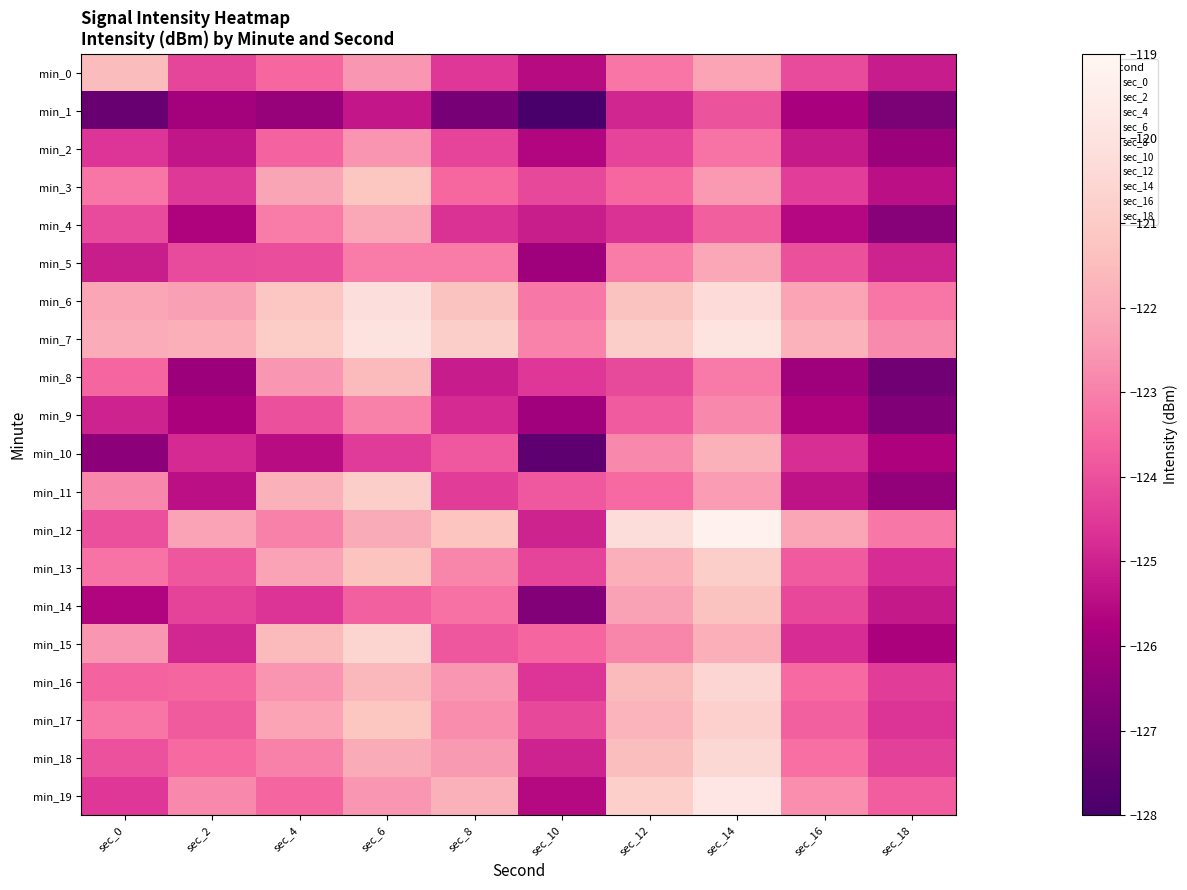

Reading left to right, list all the values displayed in this chart.

min_0: sec_0=-121.5	sec_2=-124.2	sec_4=-123.5	sec_6=-122.5	sec_8=-124.5	sec_10=-125.5	sec_12=-123.2	sec_14=-122.2	sec_16=-124.1	sec_18=-125.1
min_1: sec_0=-127.2	sec_2=-125.9	sec_4=-126.2	sec_6=-125.2	sec_8=-126.9	sec_10=-128.2	sec_12=-124.9	sec_14=-123.9	sec_16=-125.8	sec_18=-126.8
min_2: sec_0=-124.6	sec_2=-125.3	sec_4=-123.6	sec_6=-122.6	sec_8=-124.3	sec_10=-125.6	sec_12=-124.3	sec_14=-123.3	sec_16=-125.2	sec_18=-126.2
min_3: sec_0=-123.2	sec_2=-124.5	sec_4=-122.2	sec_6=-121.2	sec_8=-123.5	sec_10=-124.2	sec_12=-123.5	sec_14=-122.5	sec_16=-124.4	sec_18=-125.4
min_4: sec_0=-124.1	sec_2=-125.7	sec_4=-123.1	sec_6=-122.1	sec_8=-124.7	sec_10=-125.1	sec_12=-124.7	sec_14=-123.7	sec_16=-125.6	sec_18=-126.6
min_5: sec_0=-125.1	sec_2=-124.1	sec_4=-124.1	sec_6=-123.1	sec_8=-123.1	sec_10=-126.1	sec_12=-123.1	sec_14=-122.1	sec_16=-124.0	sec_18=-125.0
min_6: sec_0=-122.2	sec_2=-122.3	sec_4=-121.2	sec_6=-120.2	sec_8=-121.3	sec_10=-123.2	sec_12=-121.3	sec_14=-120.3	sec_16=-122.2	sec_18=-123.2
min_7: sec_0=-122.0	sec_2=-121.9	sec_4=-121.0	sec_6=-120.0	sec_8=-120.9	sec_10=-123.0	sec_12=-120.9	sec_14=-119.9	sec_16=-121.8	sec_18=-122.8
min_8: sec_0=-123.5	sec_2=-126.1	sec_4=-122.5	sec_6=-121.5	sec_8=-125.1	sec_10=-124.5	sec_12=-124.1	sec_14=-123.1	sec_16=-126.0	sec_18=-127.0
min_9: sec_0=-125.0	sec_2=-125.8	sec_4=-124.0	sec_6=-123.0	sec_8=-124.8	sec_10=-126.0	sec_12=-123.8	sec_14=-122.8	sec_16=-125.7	sec_18=-126.7
min_10: sec_0=-126.5	sec_2=-124.8	sec_4=-125.5	sec_6=-124.5	sec_8=-123.8	sec_10=-127.5	sec_12=-122.8	sec_14=-121.8	sec_16=-124.7	sec_18=-125.7
min_11: sec_0=-122.8	sec_2=-125.4	sec_4=-121.8	sec_6=-120.8	sec_8=-124.4	sec_10=-123.8	sec_12=-123.4	sec_14=-122.4	sec_16=-125.3	sec_18=-126.3
min_12: sec_0=-124.0	sec_2=-122.2	sec_4=-123.0	sec_6=-122.0	sec_8=-121.2	sec_10=-125.0	sec_12=-120.2	sec_14=-119.2	sec_16=-122.1	sec_18=-123.1
min_13: sec_0=-123.3	sec_2=-123.9	sec_4=-122.3	sec_6=-121.3	sec_8=-122.9	sec_10=-124.3	sec_12=-121.9	sec_14=-120.9	sec_16=-123.8	sec_18=-124.8
min_14: sec_0=-125.6	sec_2=-124.3	sec_4=-124.6	sec_6=-123.6	sec_8=-123.3	sec_10=-126.6	sec_12=-122.3	sec_14=-121.3	sec_16=-124.2	sec_18=-125.2
min_15: sec_0=-122.6	sec_2=-124.9	sec_4=-121.6	sec_6=-120.6	sec_8=-123.9	sec_10=-123.6	sec_12=-122.9	sec_14=-121.9	sec_16=-124.8	sec_18=-125.8
min_16: sec_0=-123.6	sec_2=-123.5	sec_4=-122.6	sec_6=-121.6	sec_8=-122.5	sec_10=-124.6	sec_12=-121.5	sec_14=-120.5	sec_16=-123.4	sec_18=-124.4
min_17: sec_0=-123.2	sec_2=-123.8	sec_4=-122.2	sec_6=-121.2	sec_8=-122.8	sec_10=-124.2	sec_12=-121.8	sec_14=-120.8	sec_16=-123.7	sec_18=-124.7
min_18: sec_0=-124.0	sec_2=-123.5	sec_4=-123.0	sec_6=-122.0	sec_8=-122.5	sec_10=-125.0	sec_12=-121.5	sec_14=-120.5	sec_16=-123.4	sec_18=-124.4
min_19: sec_0=-124.5	sec_2=-122.8	sec_4=-123.5	sec_6=-122.5	sec_8=-121.8	sec_10=-125.5	sec_12=-120.8	sec_14=-119.8	sec_16=-122.7	sec_18=-123.7